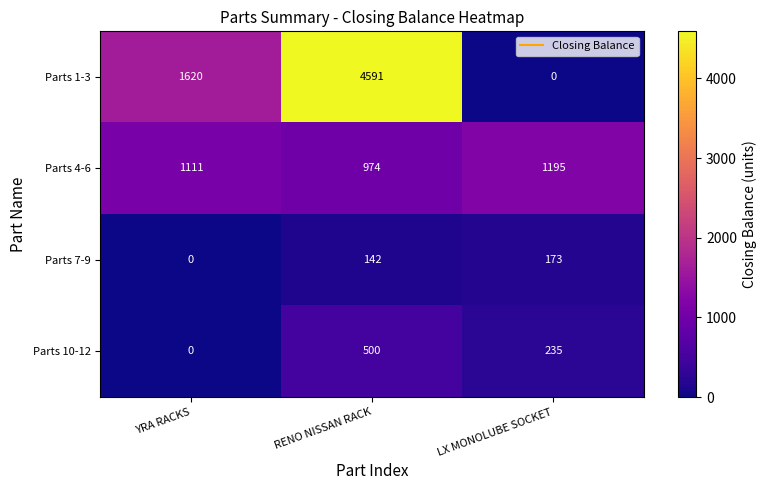

True or false: Parts 4-6 has a value of 513 at YRA RACKS.

False